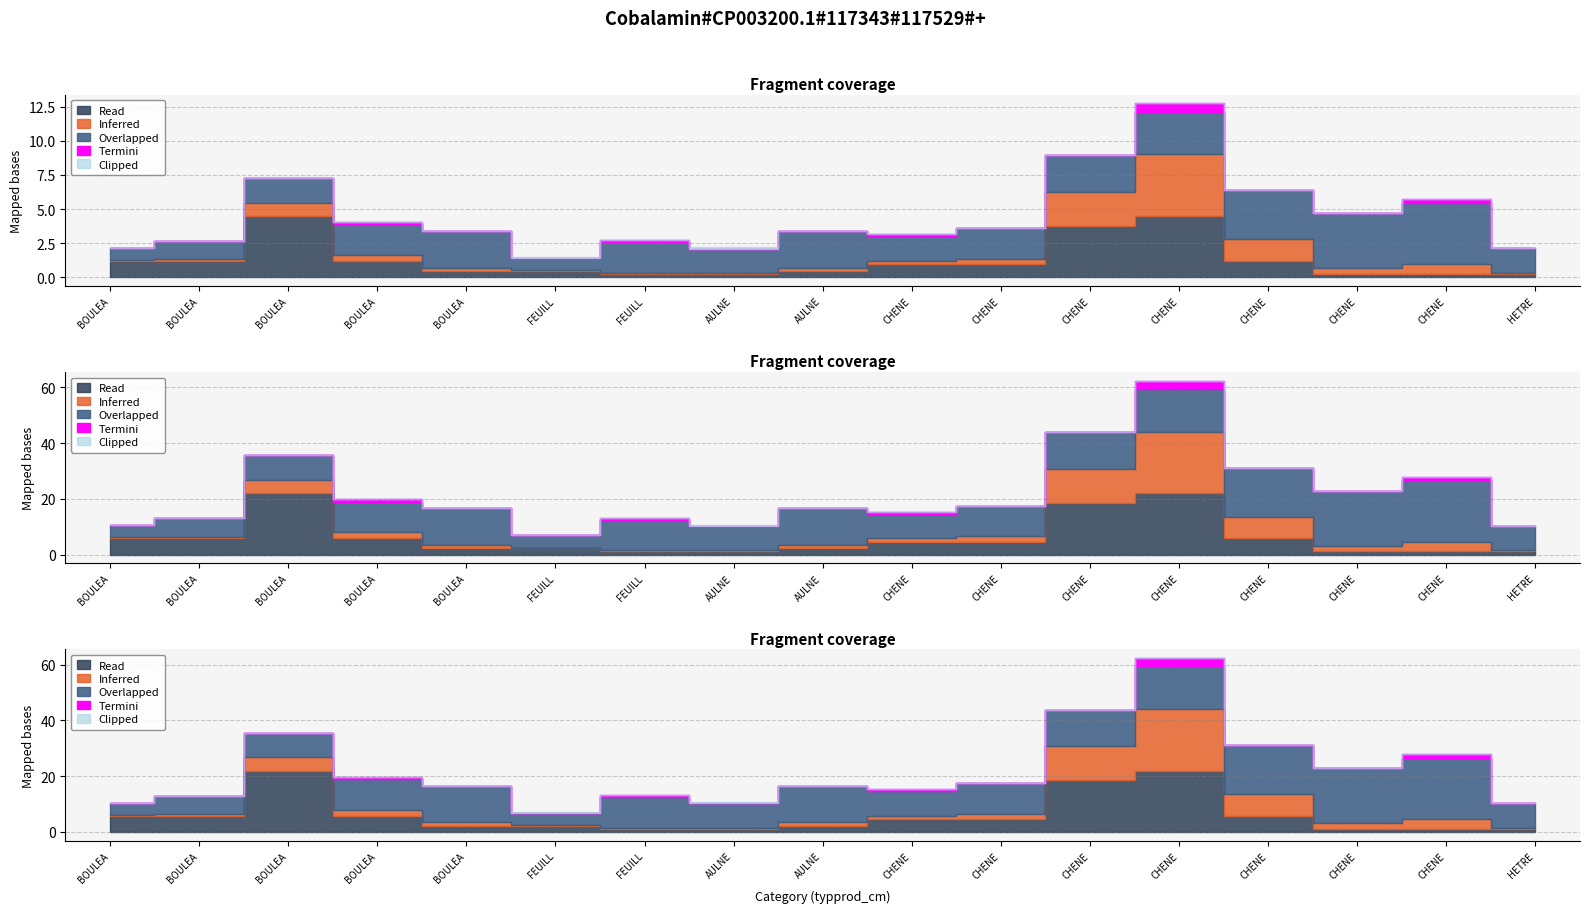

What is the total value across all series at BOULEAU_6?

10.4